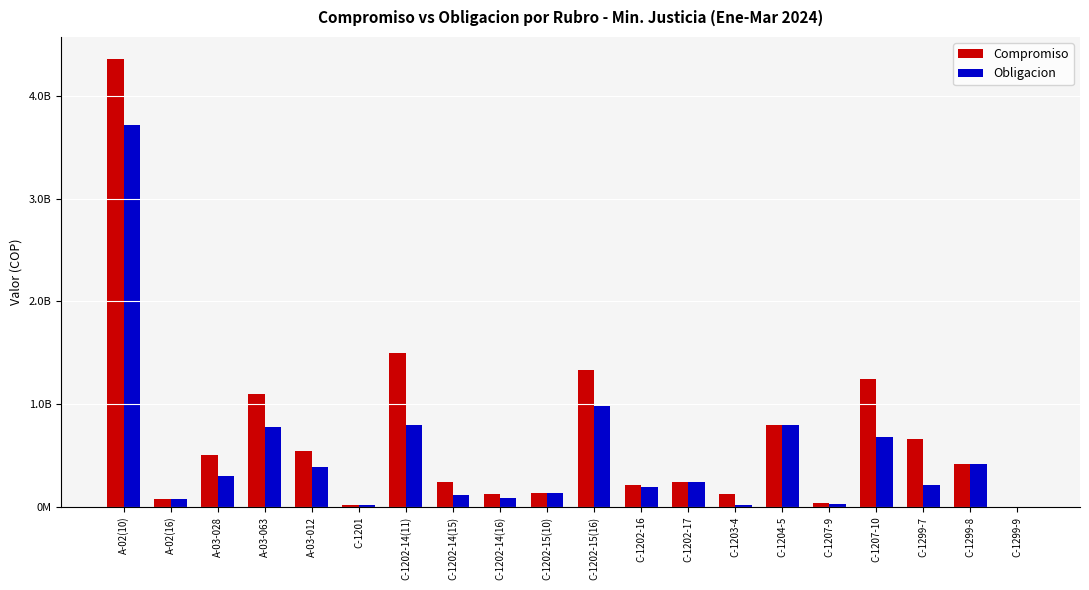

What is the label of the 13th bar from the left?

C-1202-17